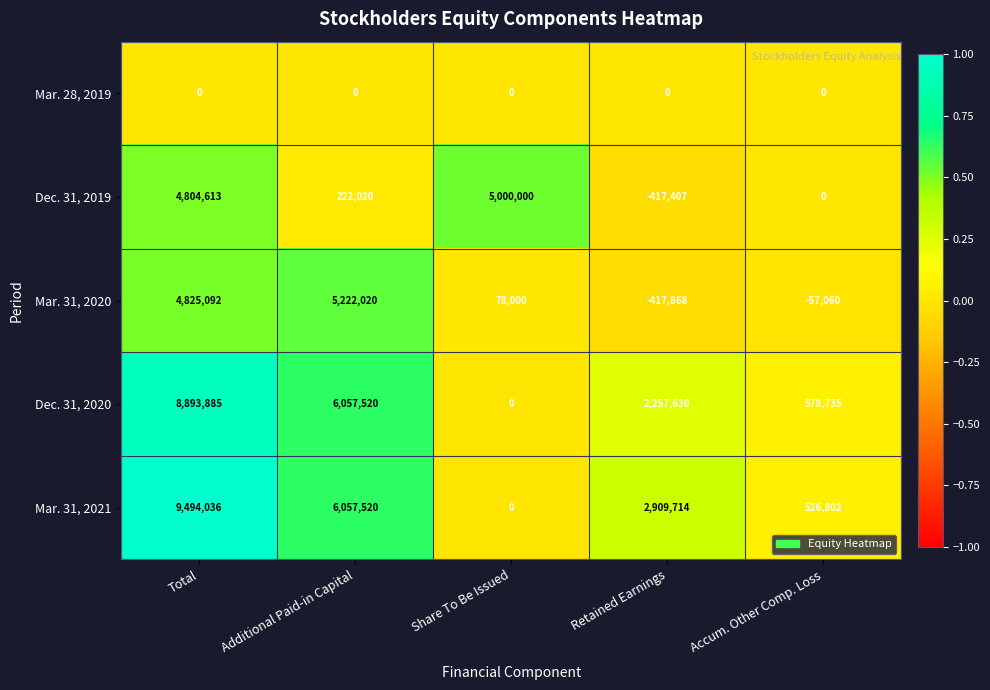

Reading left to right, transcribe all the data shown in this chart.

Mar. 28, 2019: 0	0	0	0	0
Dec. 31, 2019: 4804613	222020	5000000	-417407	0
Mar. 31, 2020: 4825092	5222020	78000	-417868	-57060
Dec. 31, 2020: 8893885	6057520	0	2257630	578735
Mar. 31, 2021: 9494036	6057520	0	2909714	526802